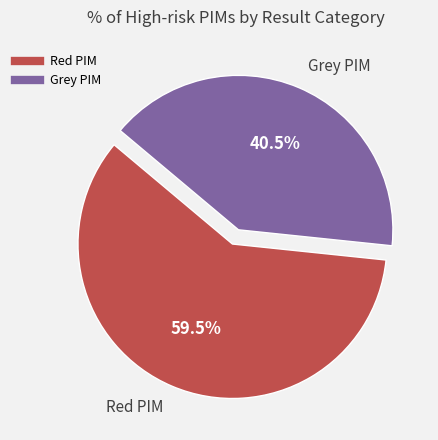

Which slice is the largest?

Red PIM